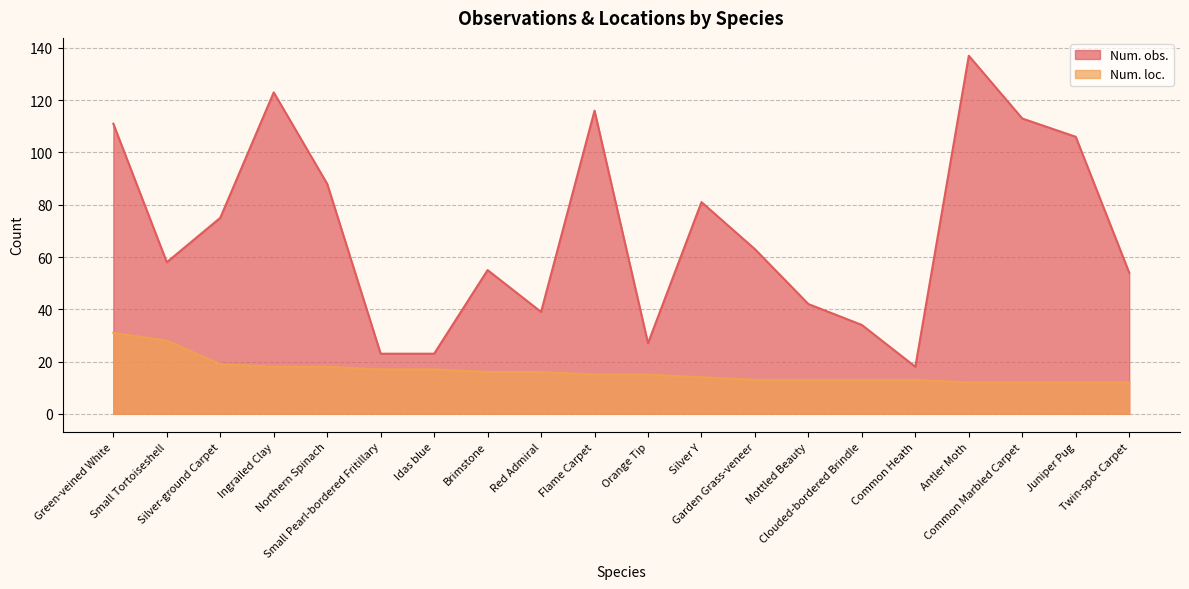

How many lines are shown in the chart?

2